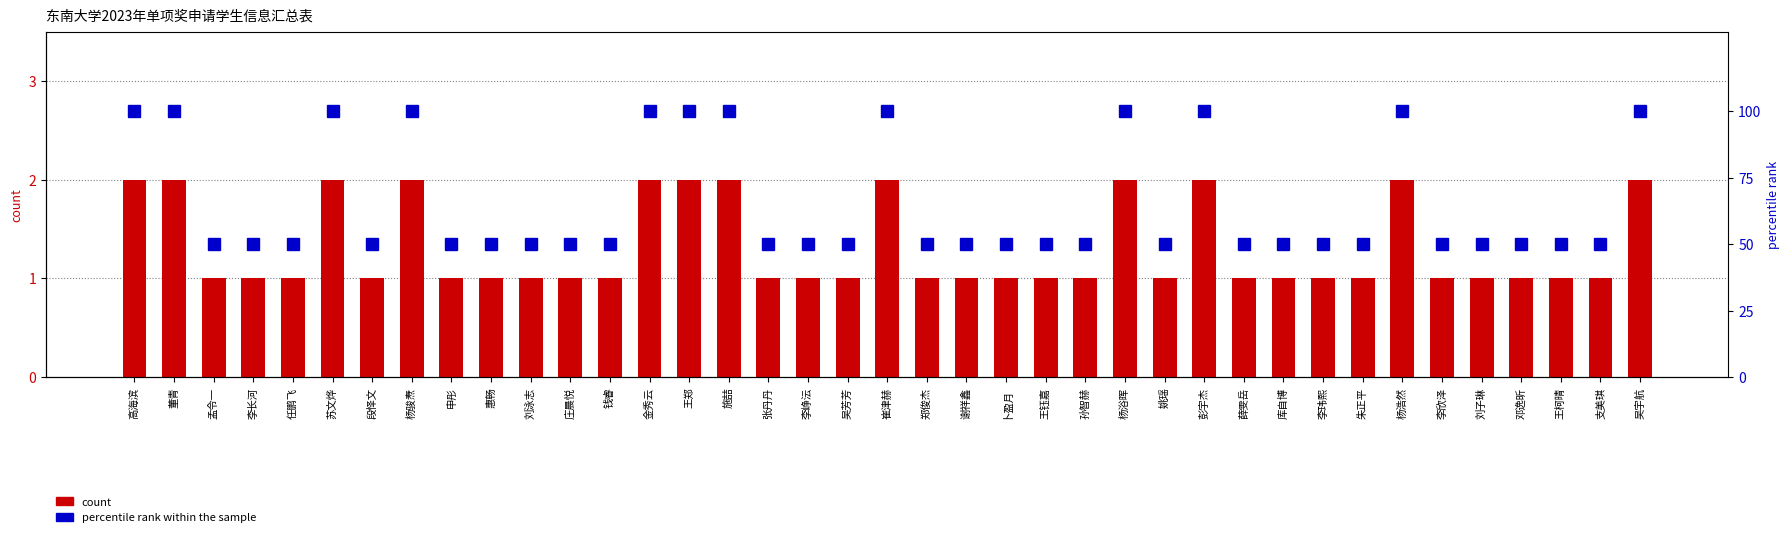

Rank the series by their maximum value, from lowest to highest.

count, percentile rank within the sample